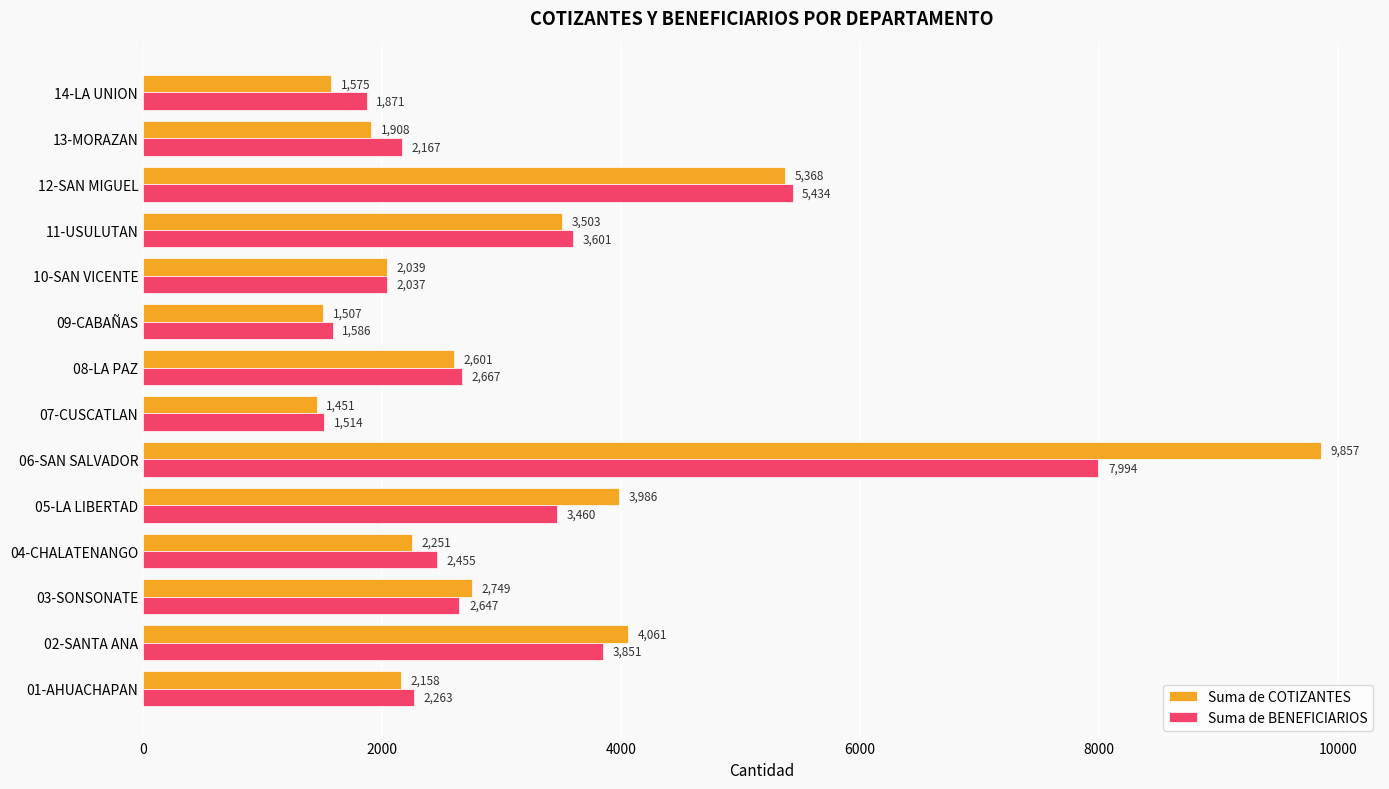

Which series has the largest range (max minus min)?

Suma de COTIZANTES